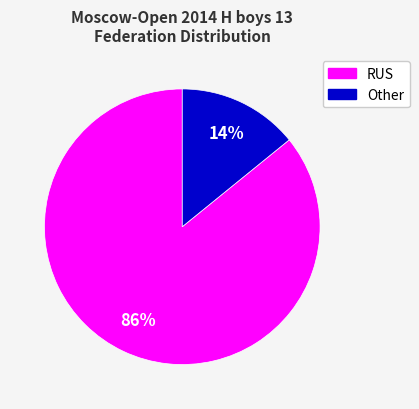

To the nearest percent, what is the combined percentage of RUS and Other?

100%